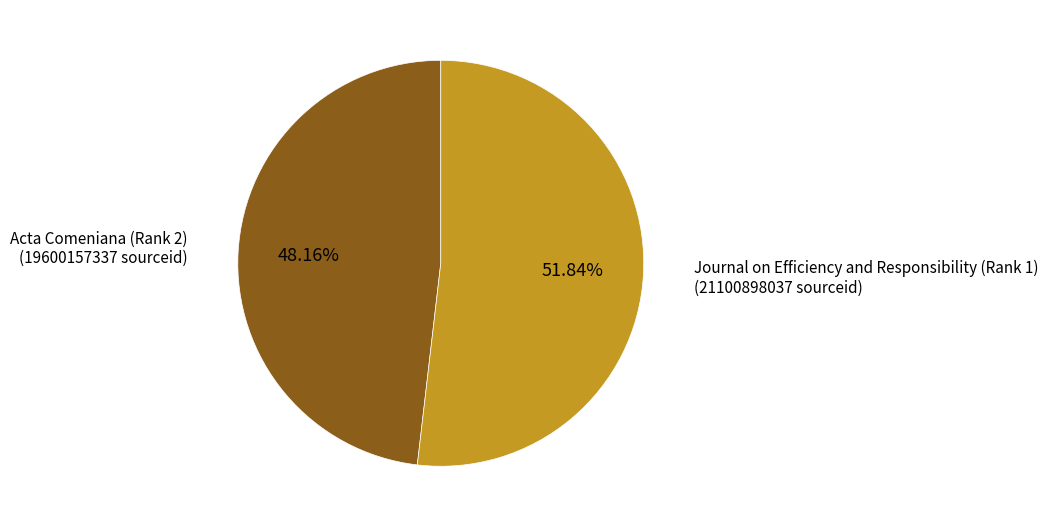

How many slices are in this pie chart?

2